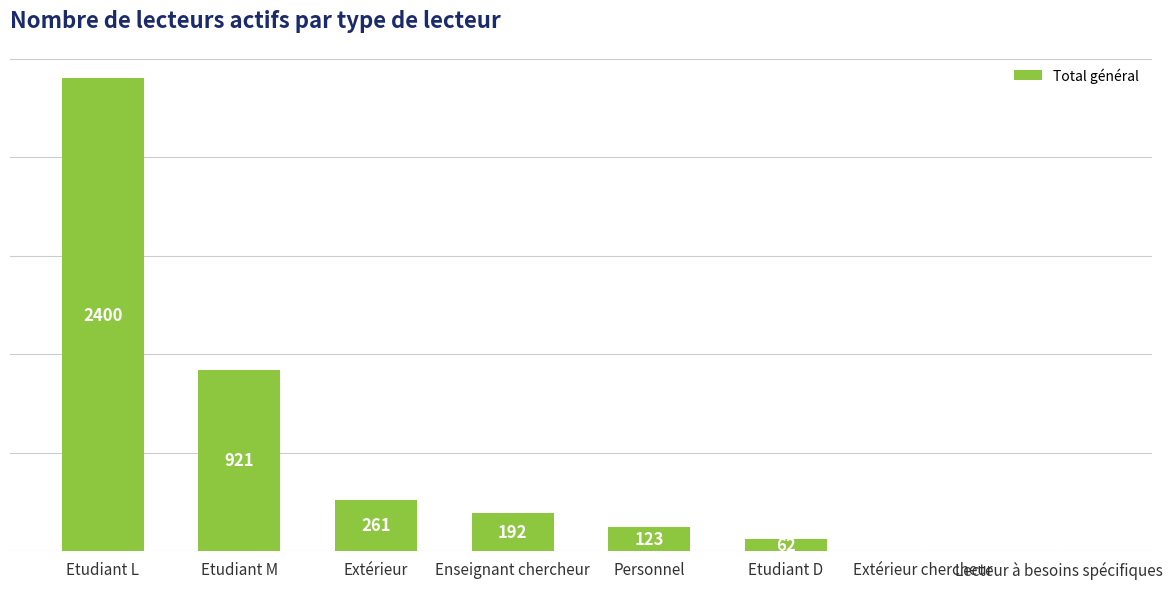

Which label corresponds to the largest value in the chart?

Etudiant L